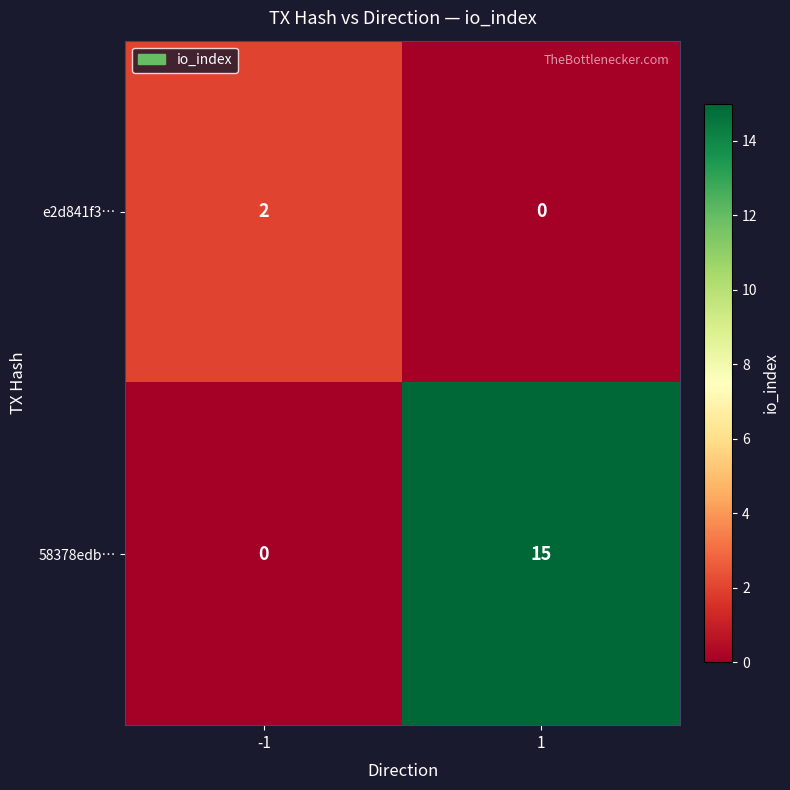

Between -1 and 1, which series saw the biggest shift?

58378edb…